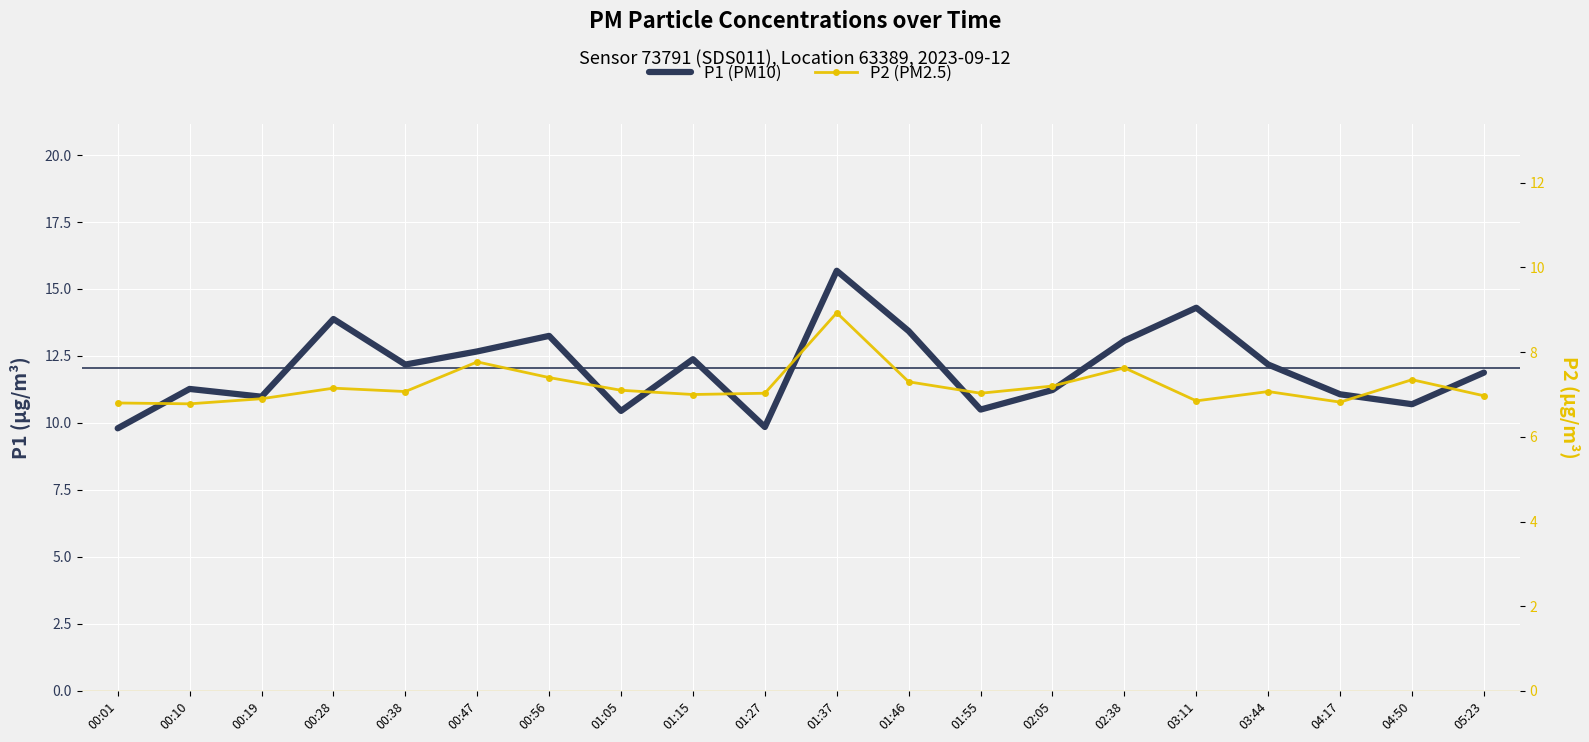

At how many categories does at least one series exceed 13?

6